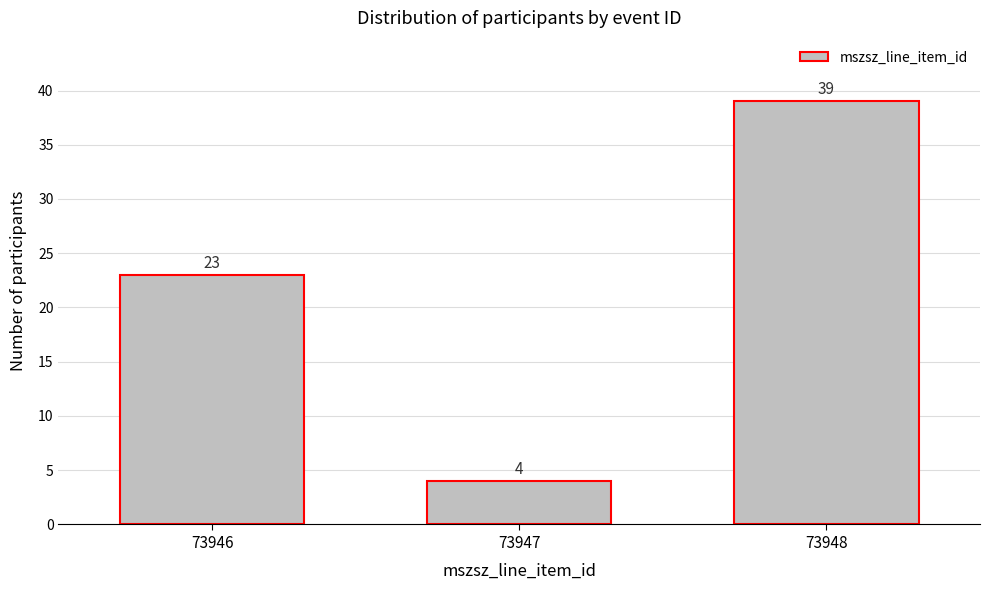

Reading right to left, extract all data points from this chart.

73948=39	73947=4	73946=23